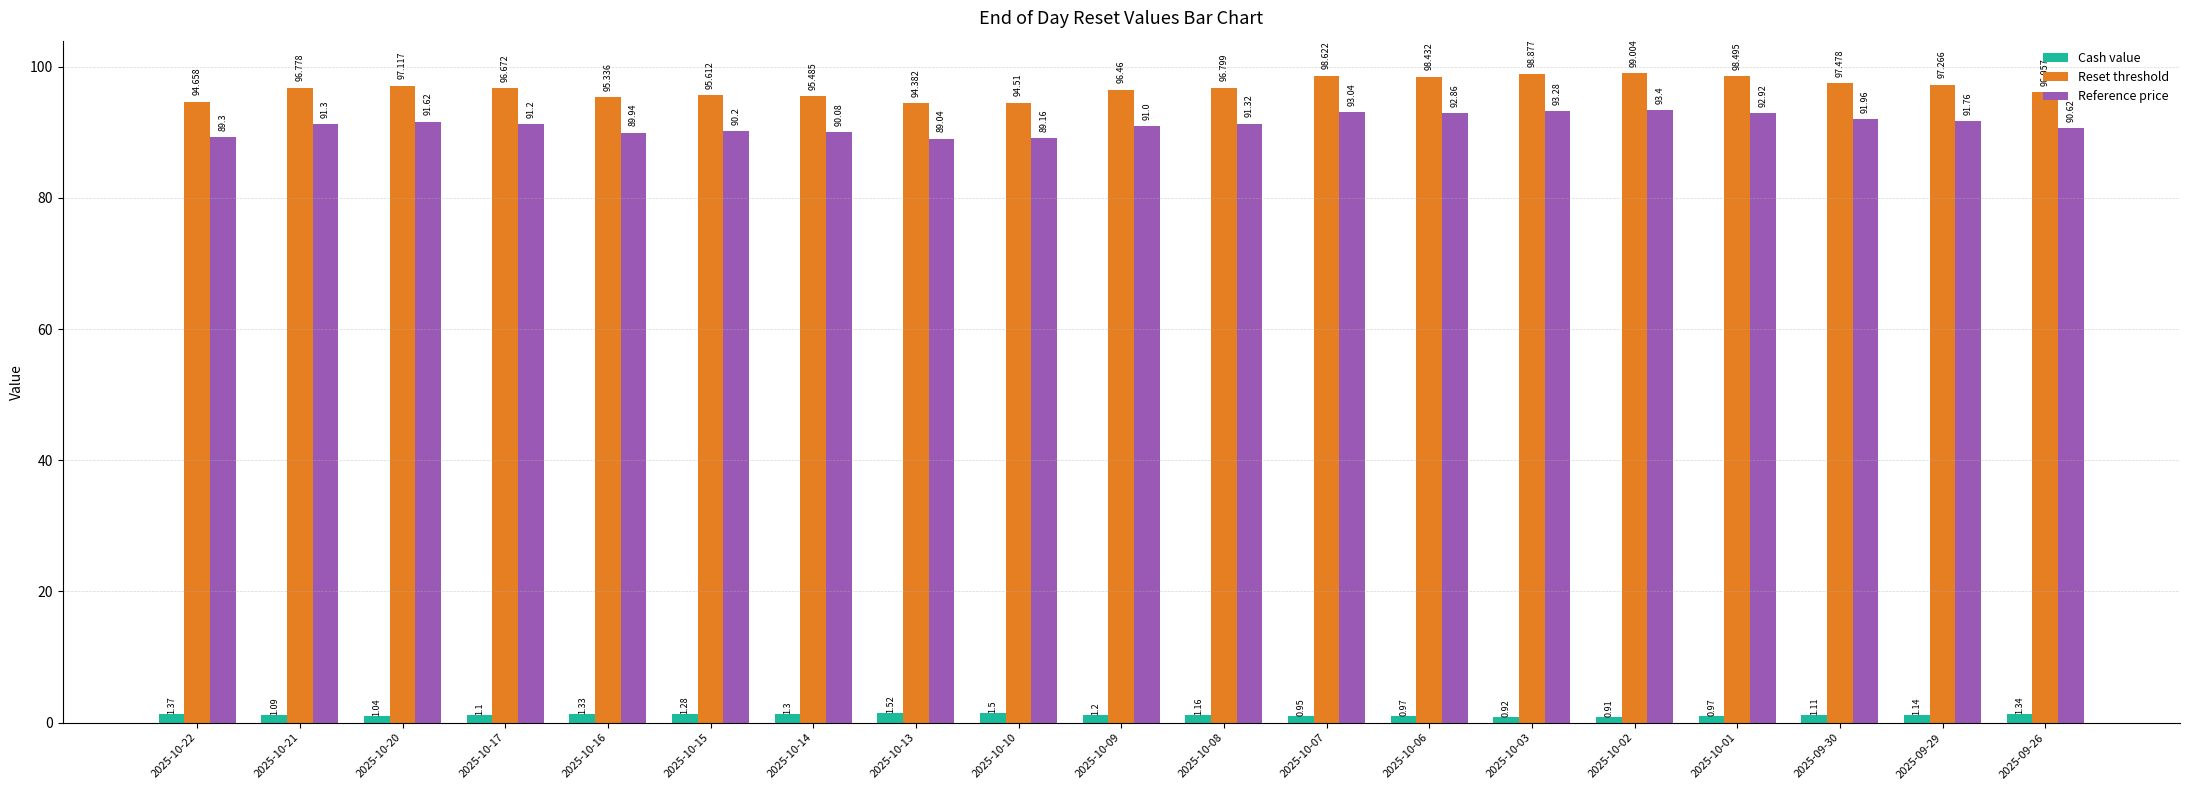

Read the Reference price value at 2025-10-15.

90.2